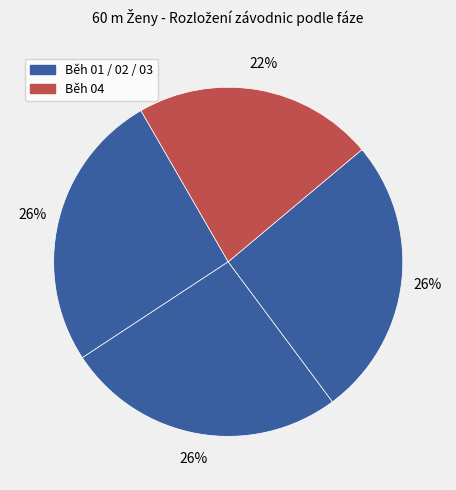

How many segments does this pie chart have?

4